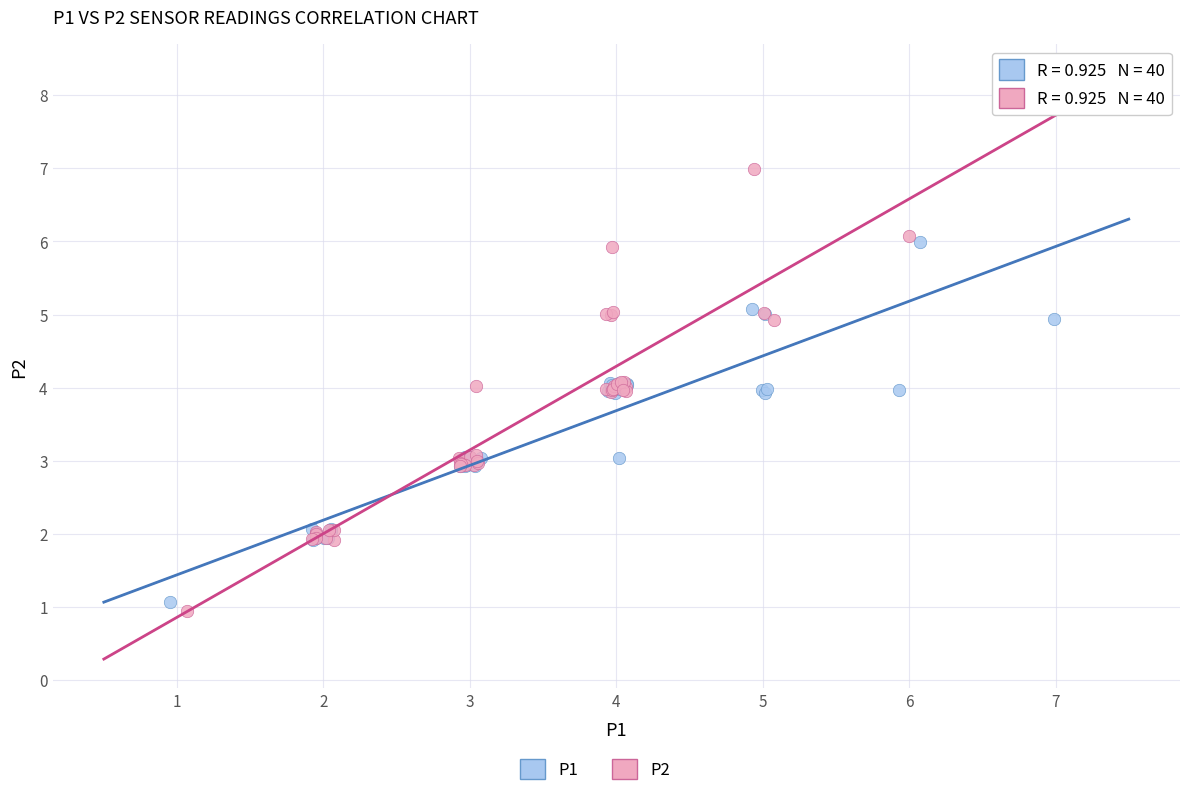

Which series has the widest spread of Y values?

P2